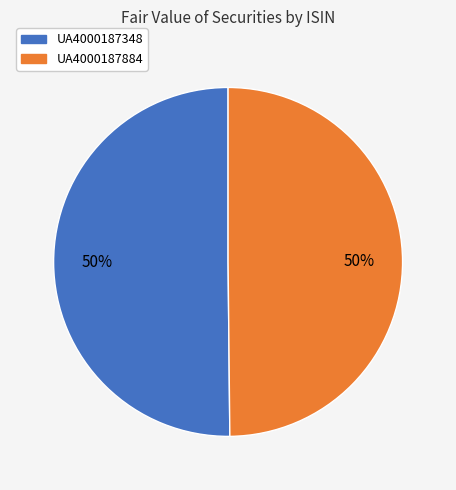

Is the sum of UA4000187348 and UA4000187884 greater than half?

Yes